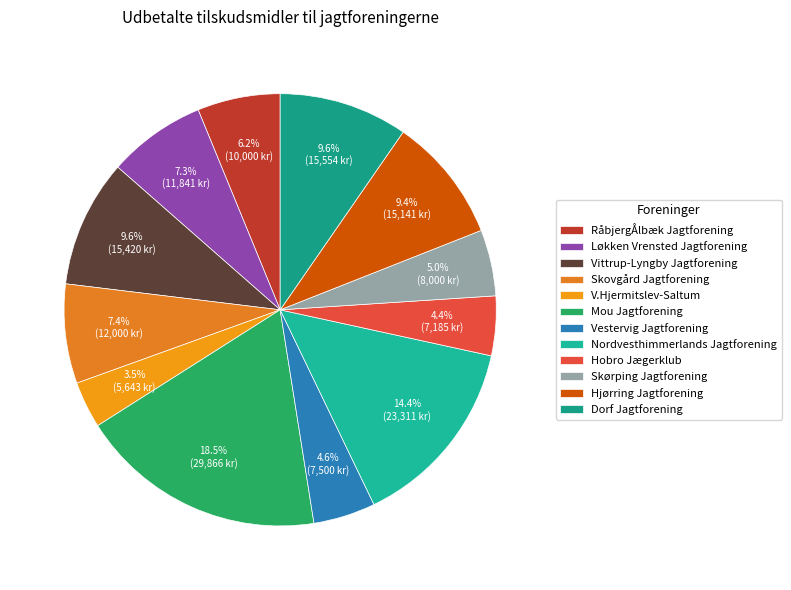

Which has a higher value, Skørping Jagtforening or Skovgård Jagtforening?

Skovgård Jagtforening